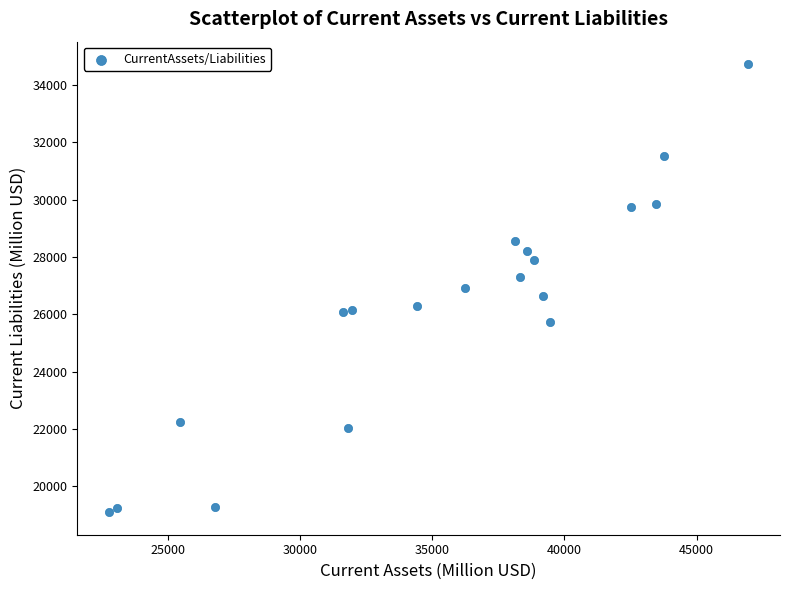

What is the range of Y values (max minus min)?

15636